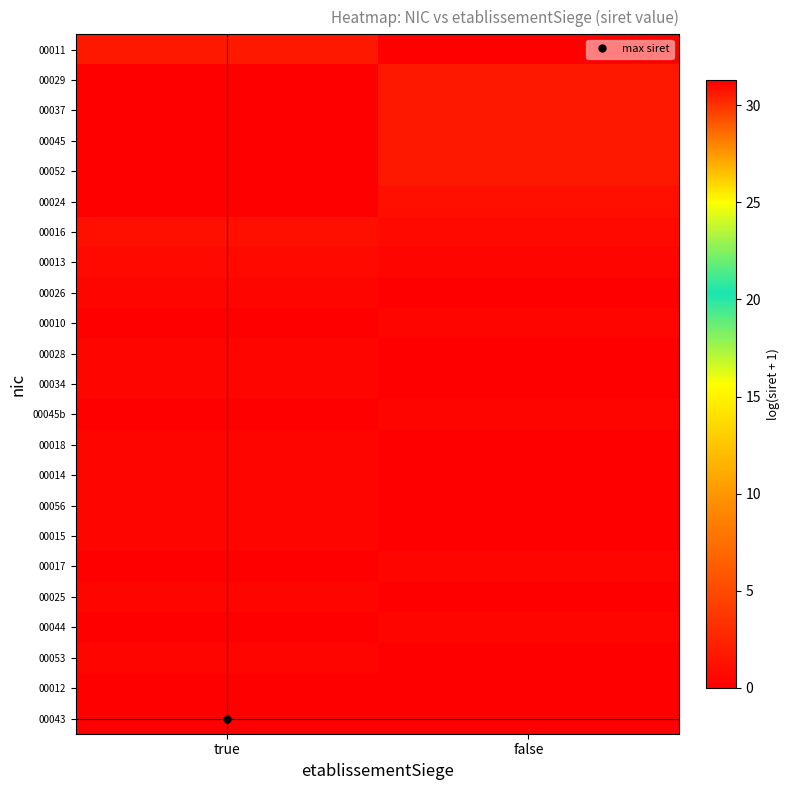

Which series has the widest spread of values?

00043